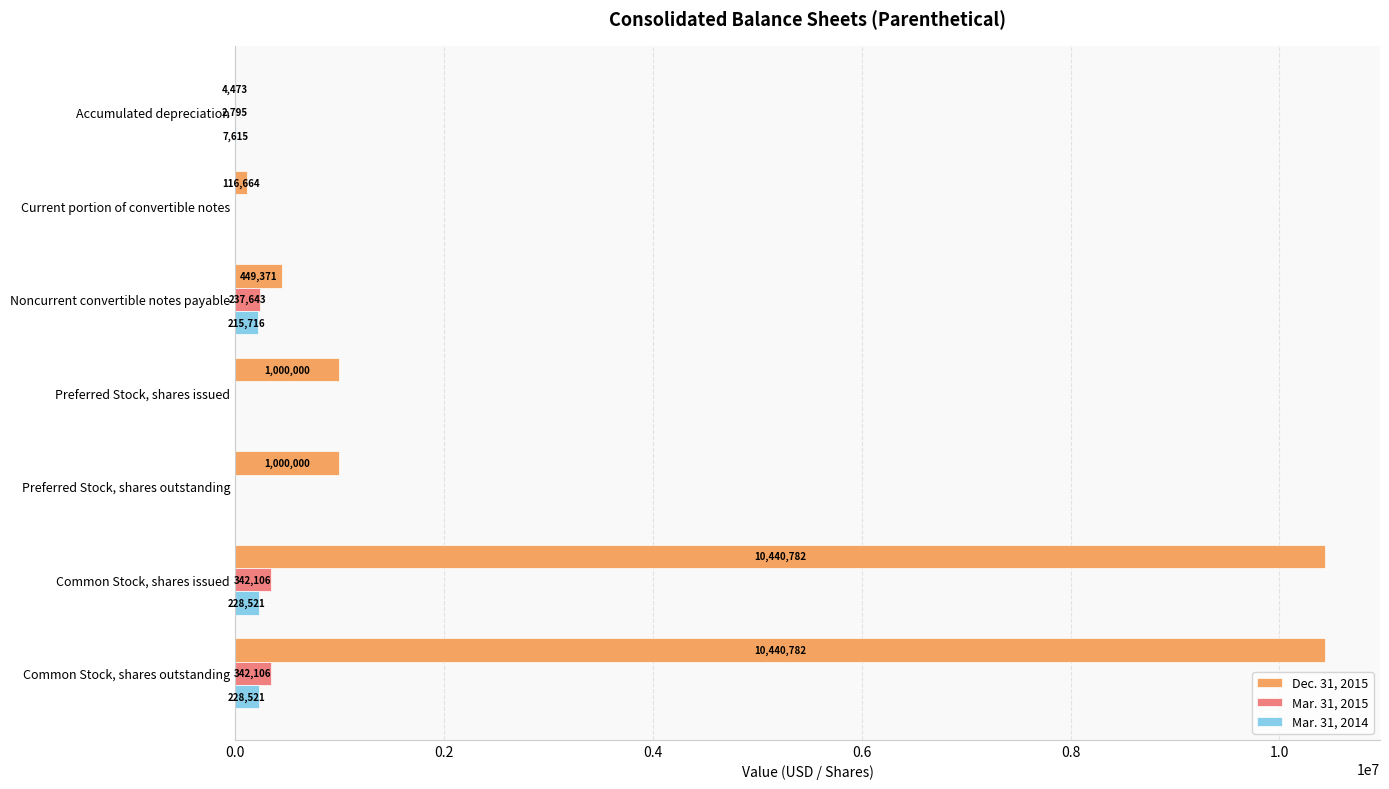

Which series changed the most between Accumulated depreciation and Common Stock, shares outstanding?

Dec. 31, 2015